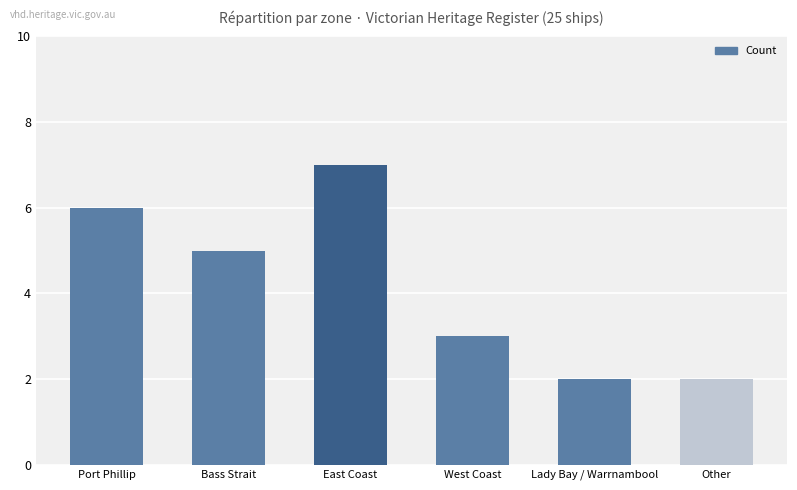

Reading left to right, list all the values displayed in this chart.

6	5	7	3	2	2